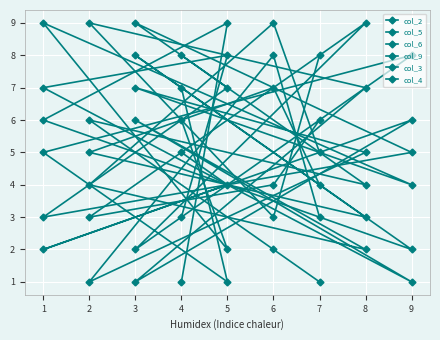

How many data points does each series have?

9